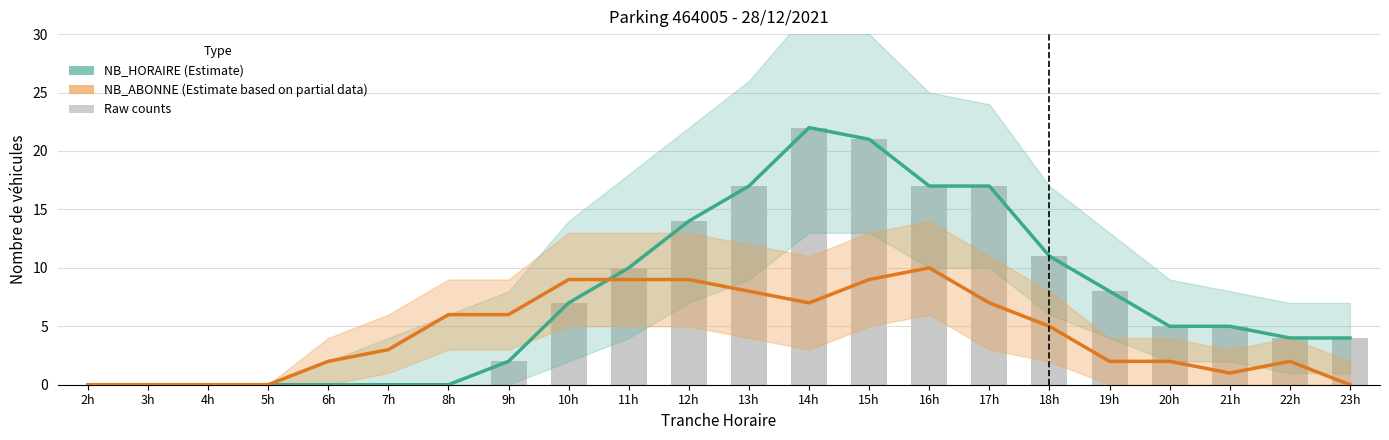

Which category has the lowest value in the NB_ABONNE (Estimate based on partial data) series?

2h